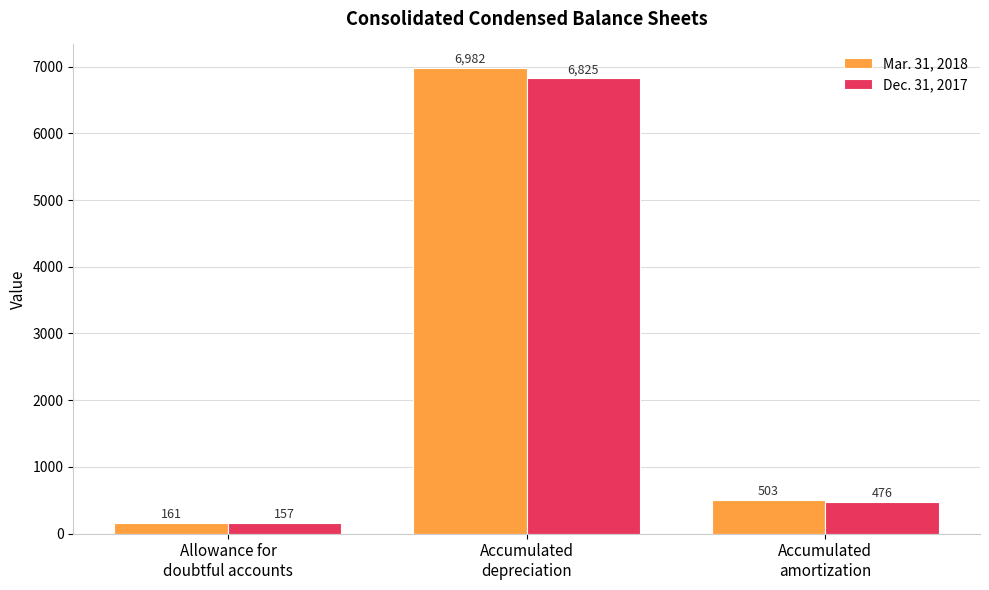

Which category has the lowest value in the Mar. 31, 2018 series?

Allowance for
doubtful accounts